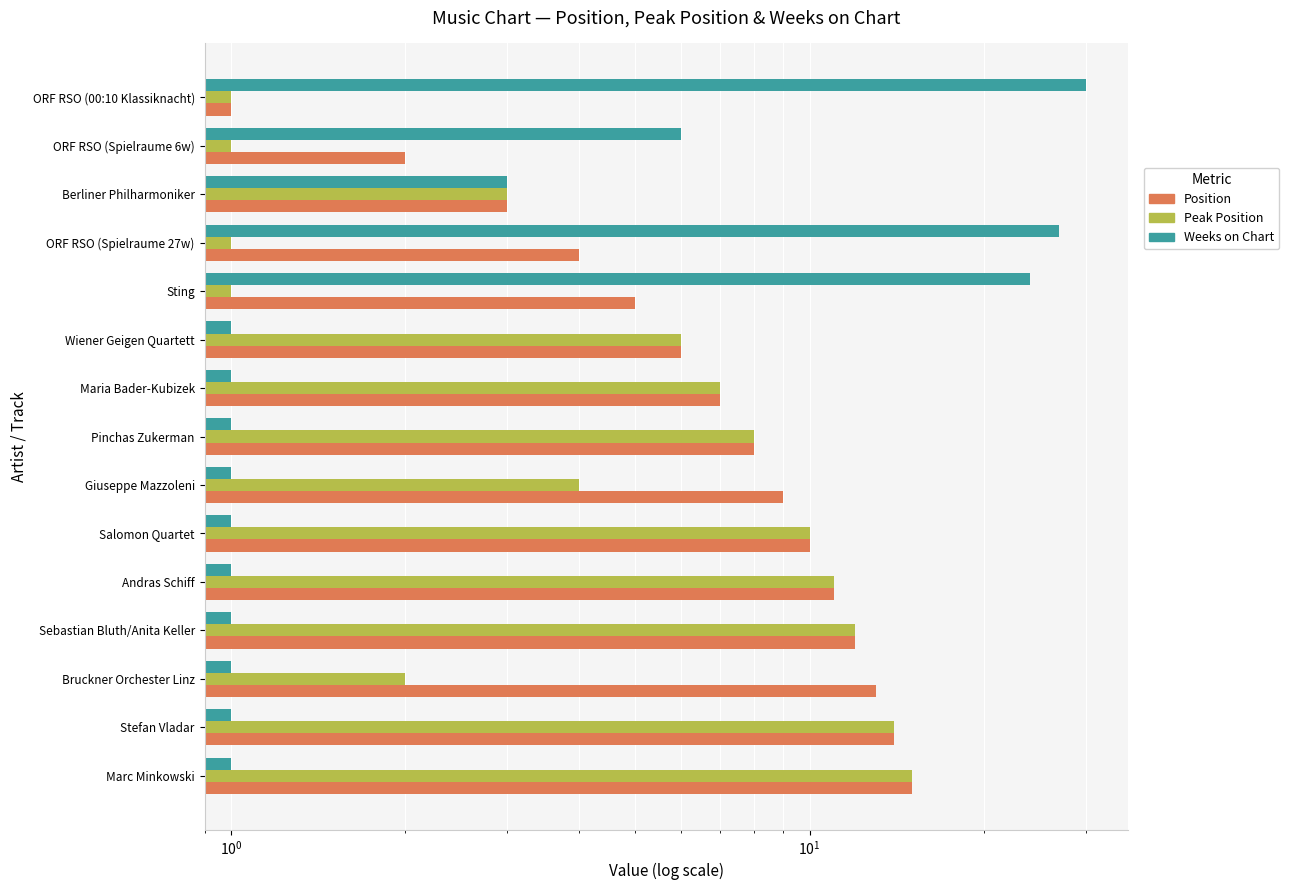

Reading left to right, list all the values displayed in this chart.

Position: 1	2	3	4	5	6	7	8	9	10	11	12	13	14	15
Peak Position: 1	1	3	1	1	6	7	8	4	10	11	12	2	14	15
Weeks on Chart: 30	6	3	27	24	1	1	1	1	1	1	1	1	1	1